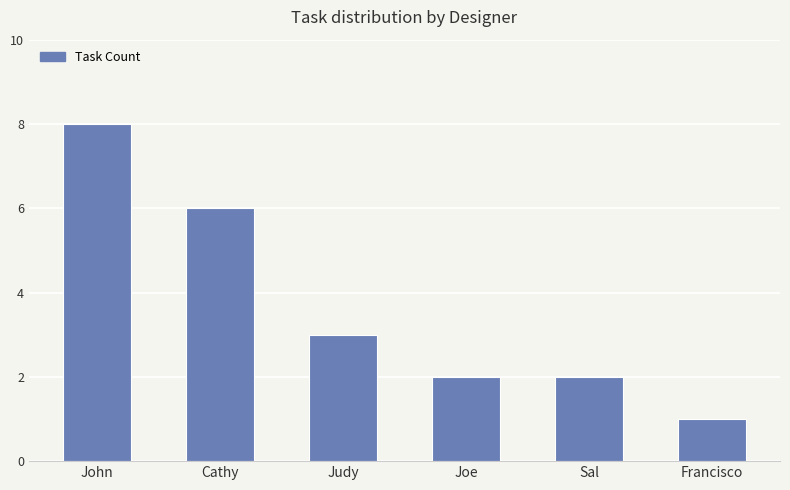

What is the average value?

4